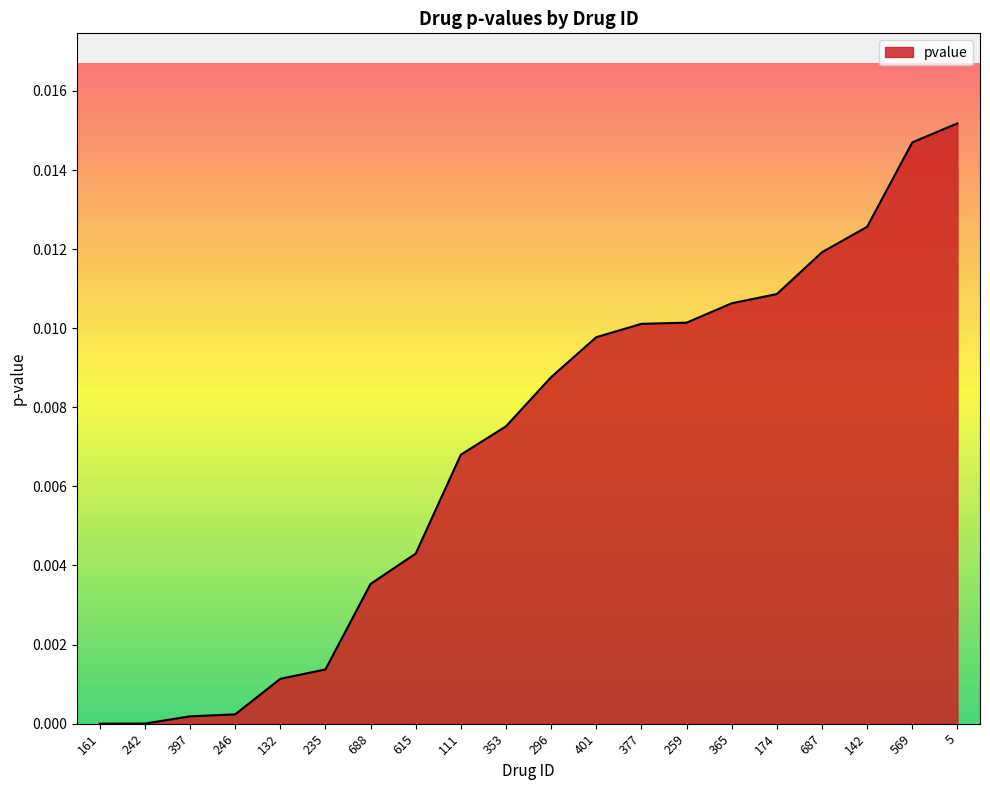

Which category has the highest value across all series?

5